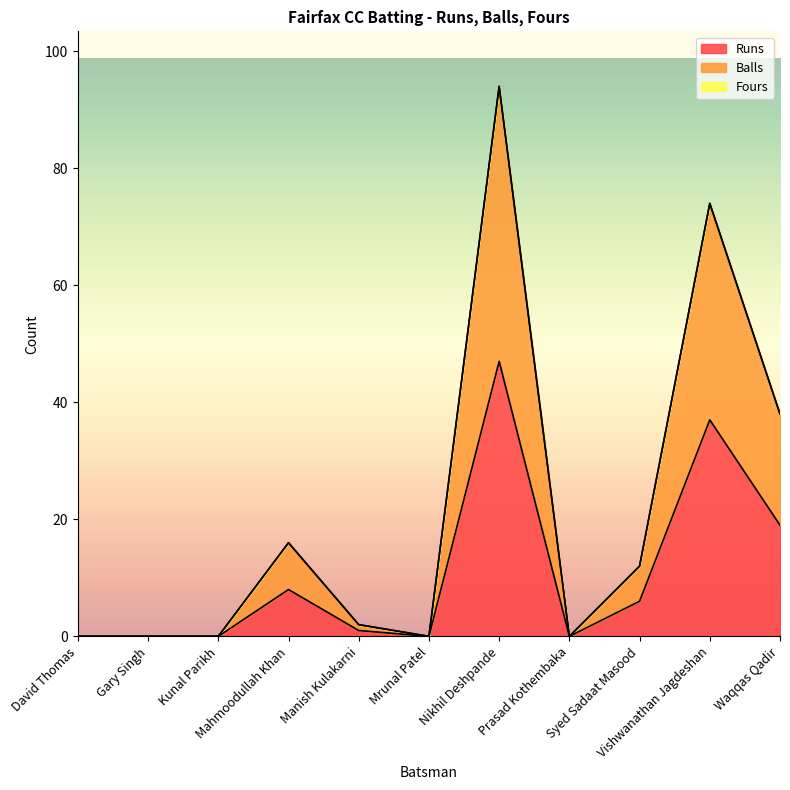

Rank the series at Mrunal Patel from lowest to highest value.

Runs, Balls